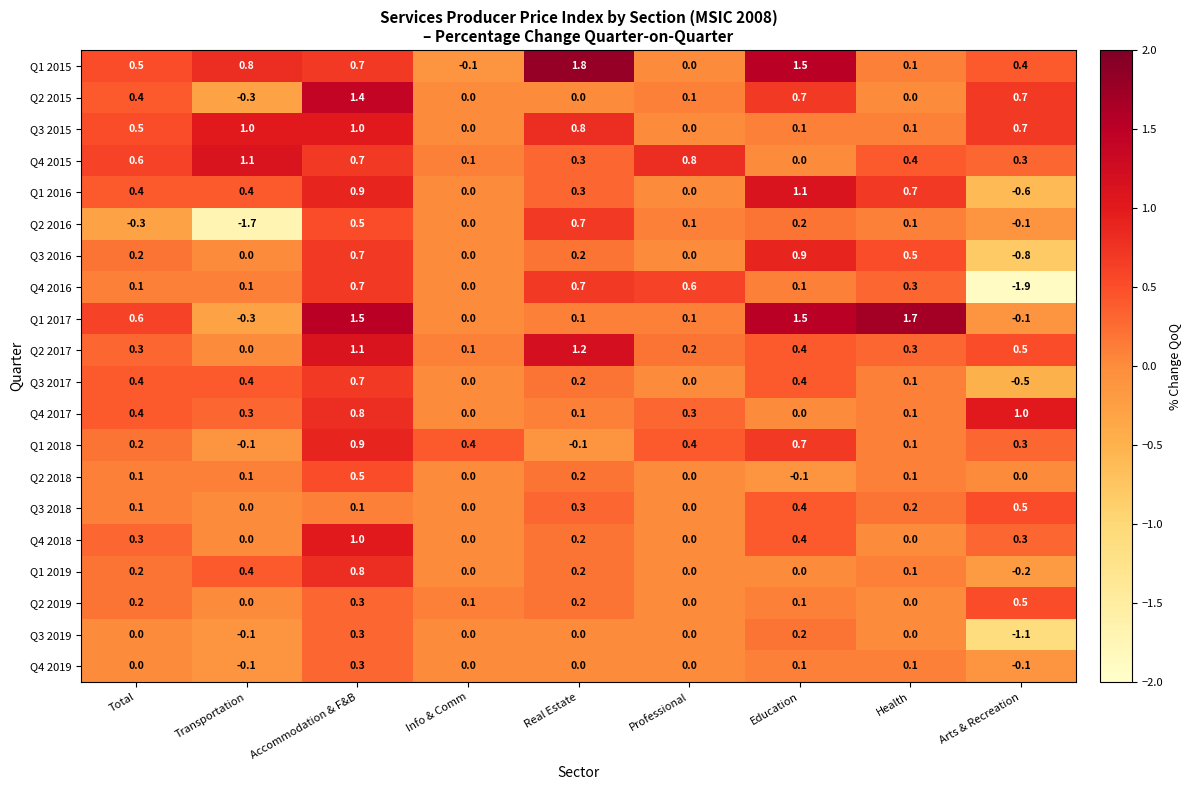

Between Accommodation & F&B and Health, which series saw the biggest shift?

Q2 2015